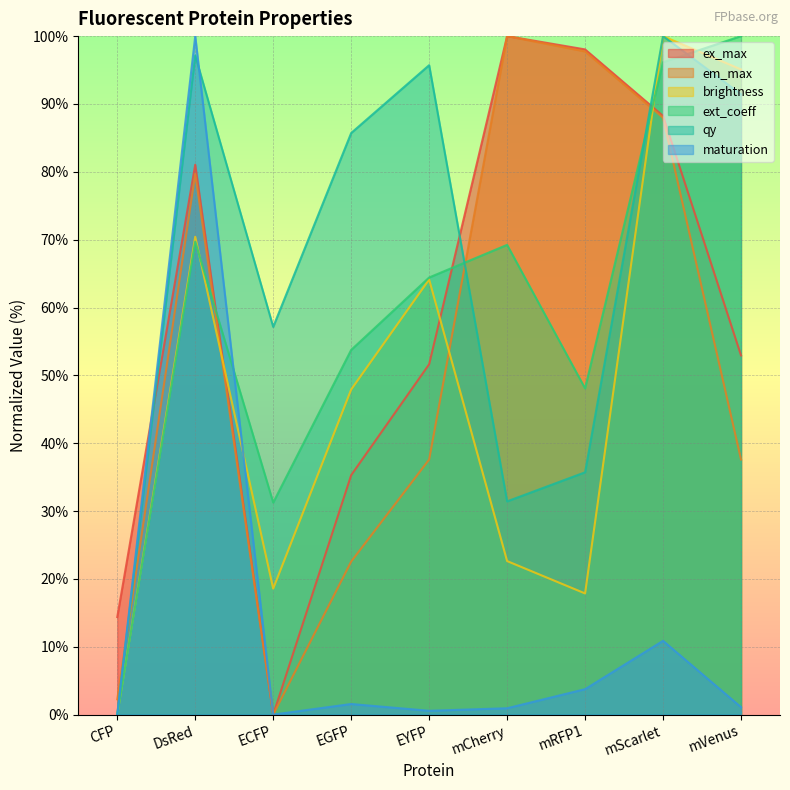

What is the sum of the maturation values at CFP and mRFP1?

3.8